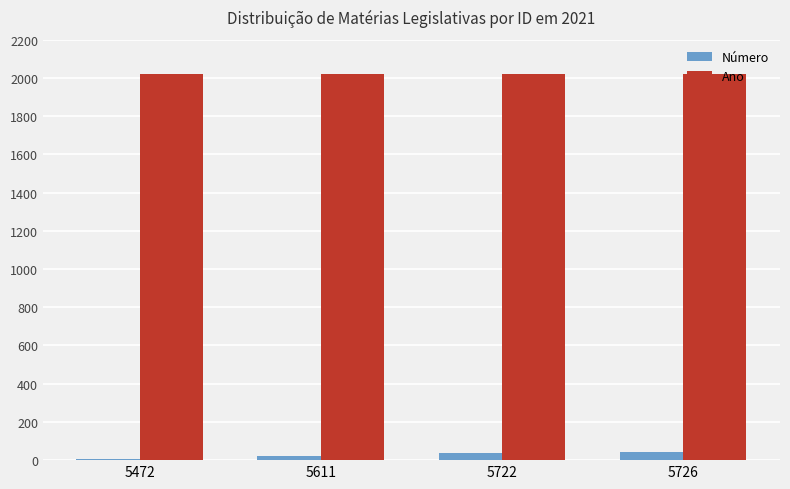

What is the total value across all series at 5611?

2042